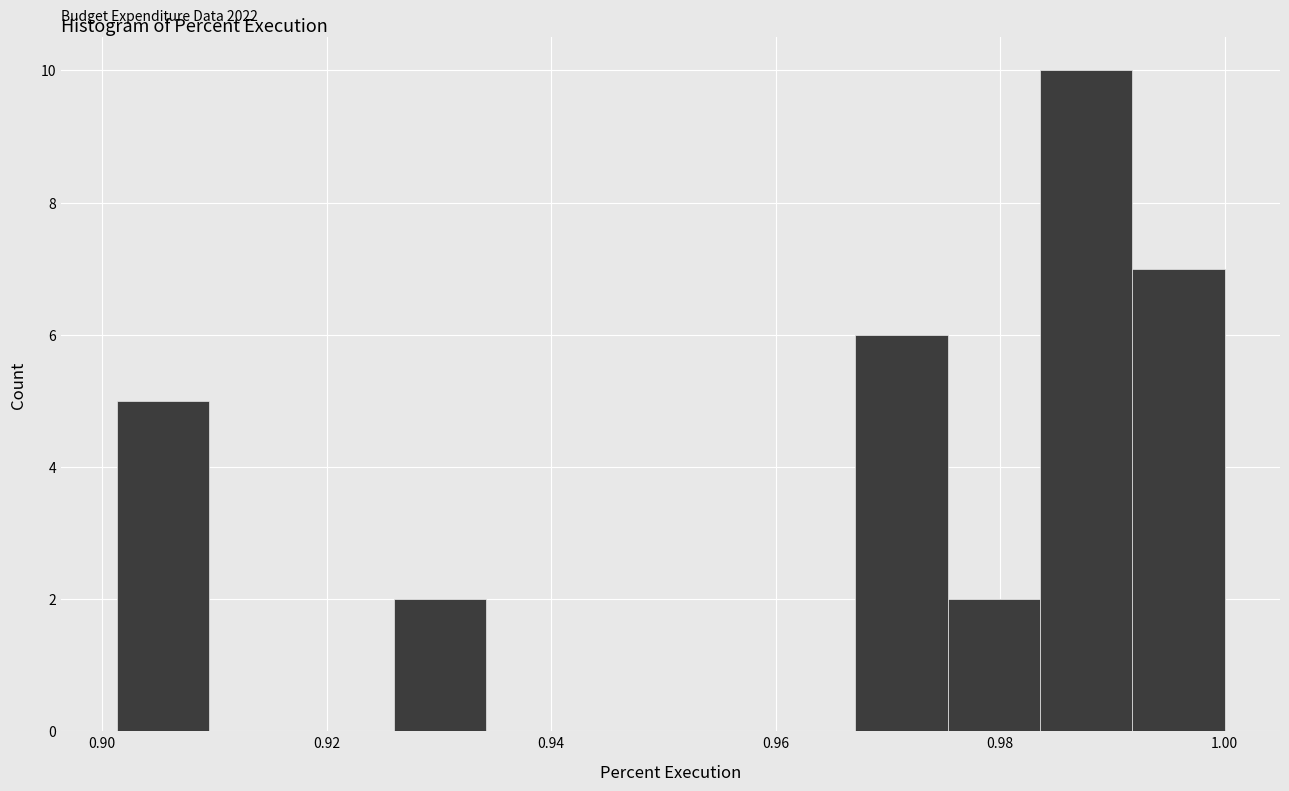

Over which range of the x-axis is the bar tallest?

0.984 to 0.992